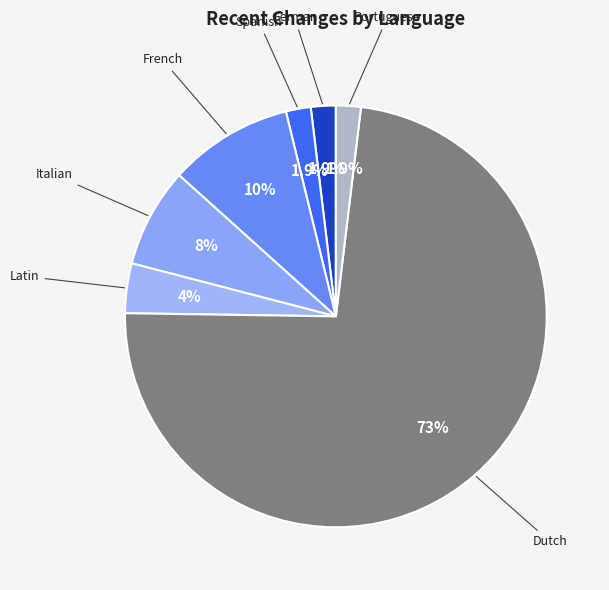

Between French and Italian, which is larger?

French